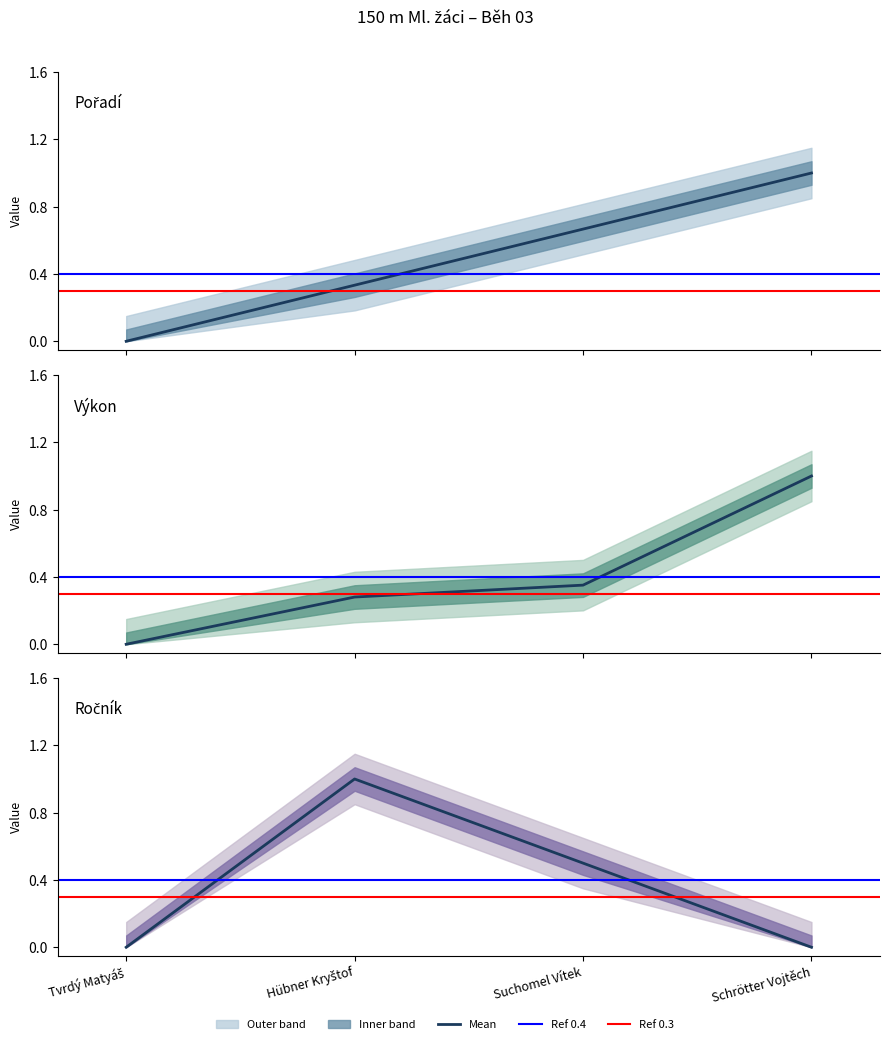

Between which two adjacent categories do Pořadí and Ročník first intersect?

Hübner Kryštof and Suchomel Vítek